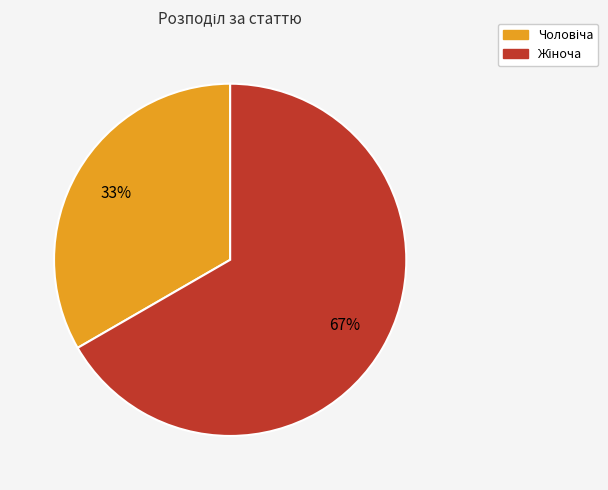

To the nearest percent, what is the average slice percentage?

50%